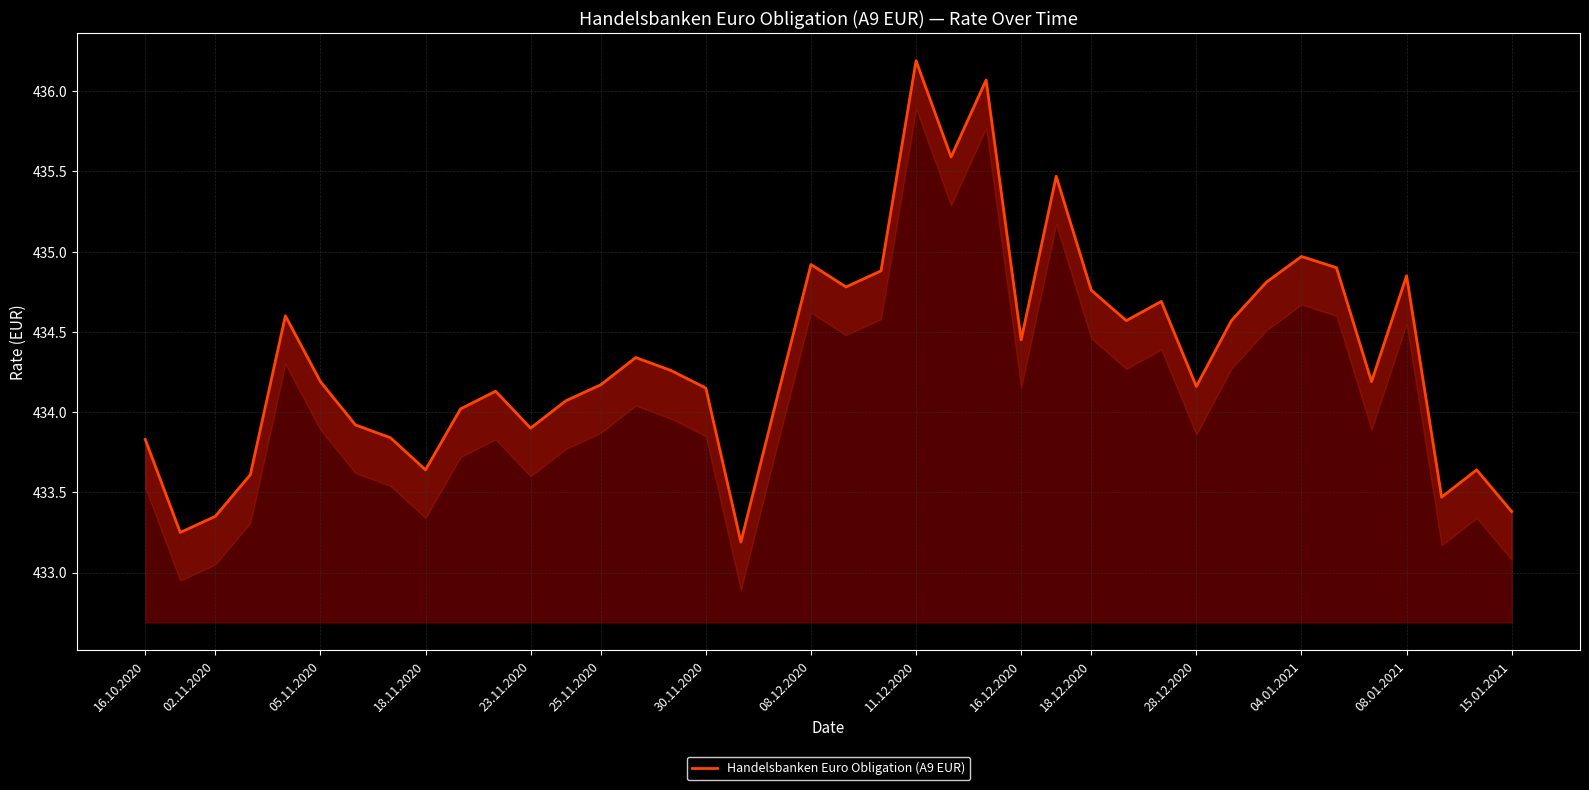

Is it true that the value at 25.11.2020 is 117.4?

False